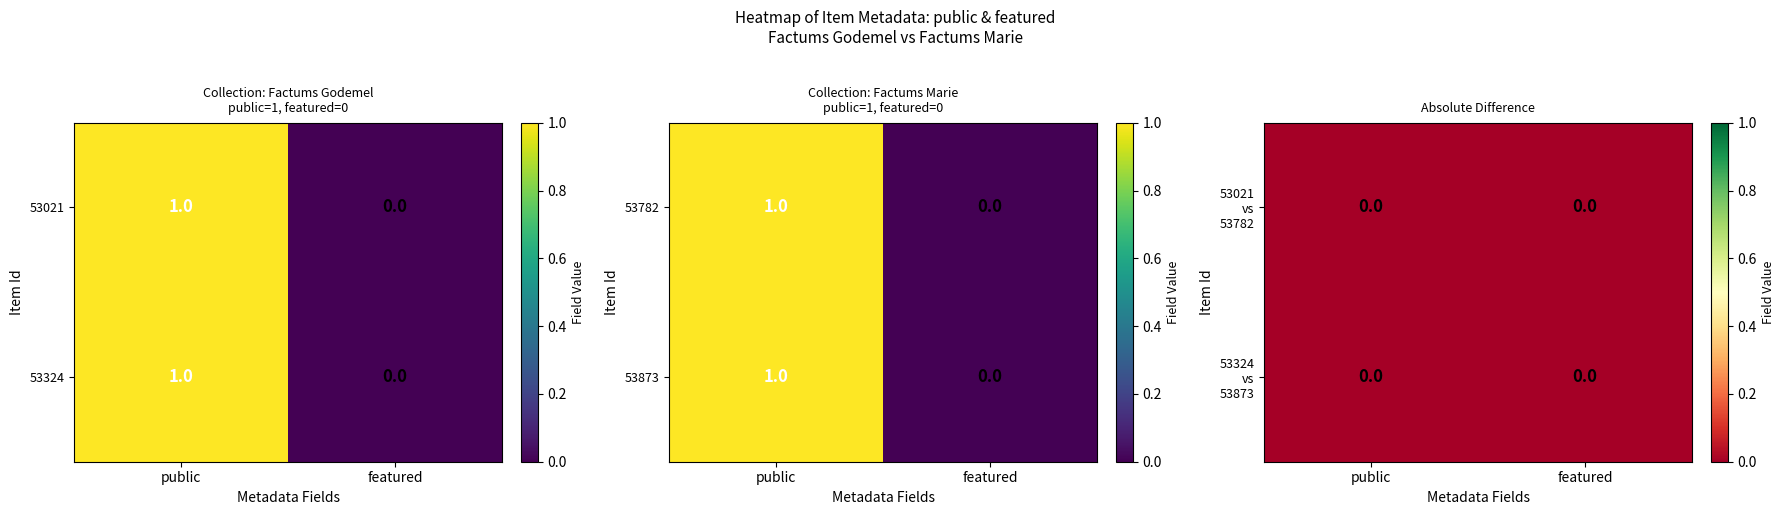

At how many categories does at least one series exceed 0?

1